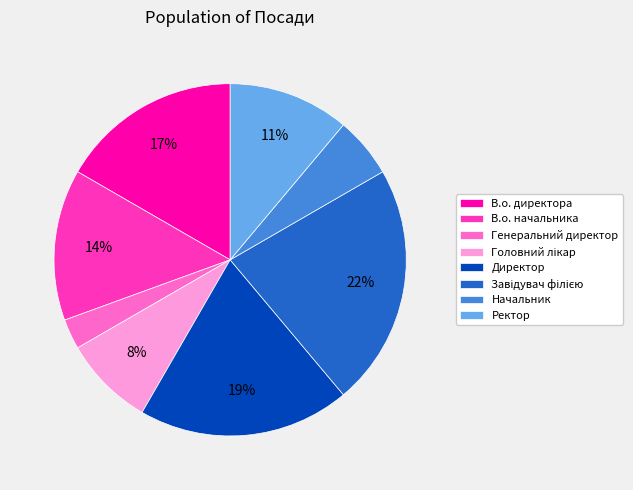

Is it true that Ректор is 1% of the pie?

False